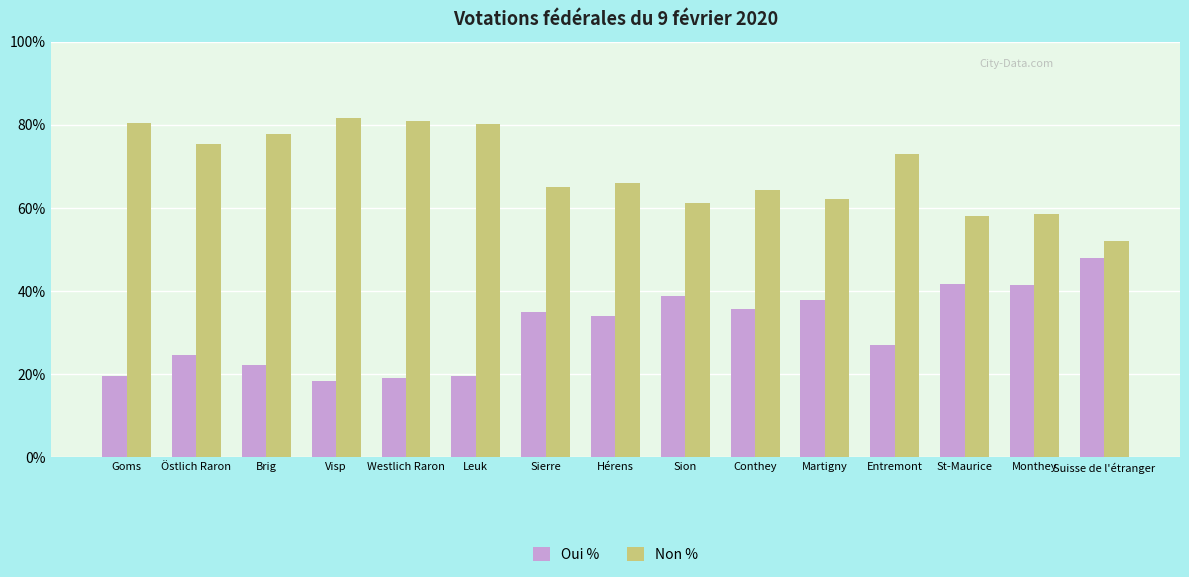

What is the difference between the Non % values at Brig and Westlich Raron?

3.1